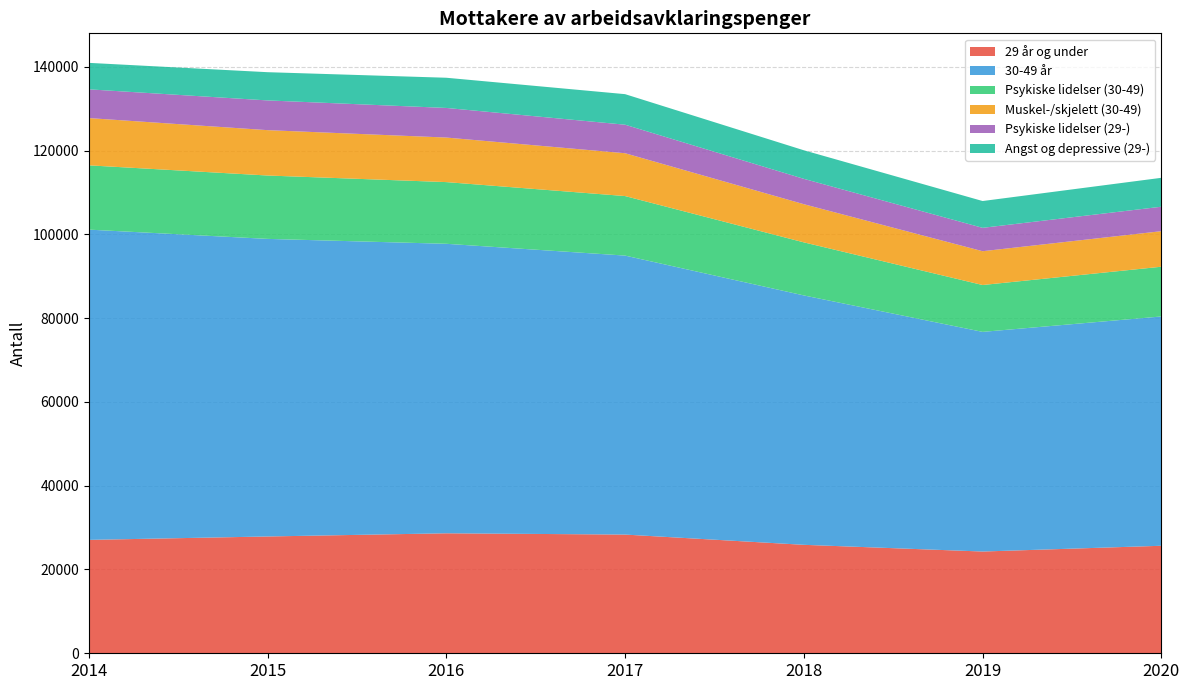

Reading left to right, what are all the values shown in this chart?

29 år og under: 2014=27071	2015=27884	2016=28643	2017=28338	2018=25892	2019=24291	2020=25666
30-49 år: 2014=74067	2015=71042	2016=69111	2017=66600	2018=59536	2019=52435	2020=54741
Psykiske lidelser (30-49): 2014=15347	2015=15129	2016=14729	2017=14212	2018=12669	2019=11188	2020=11874
Muskel-/skjelett (30-49): 2014=11283	2015=10830	2016=10636	2017=10225	2018=9109	2019=8070	2020=8486
Psykiske lidelser (29-): 2014=6862	2015=7098	2016=7066	2017=6809	2018=6054	2019=5580	2020=5838
Angst og depressive (29-): 2014=6319	2015=6738	2016=7209	2017=7293	2018=6818	2019=6399	2020=6903